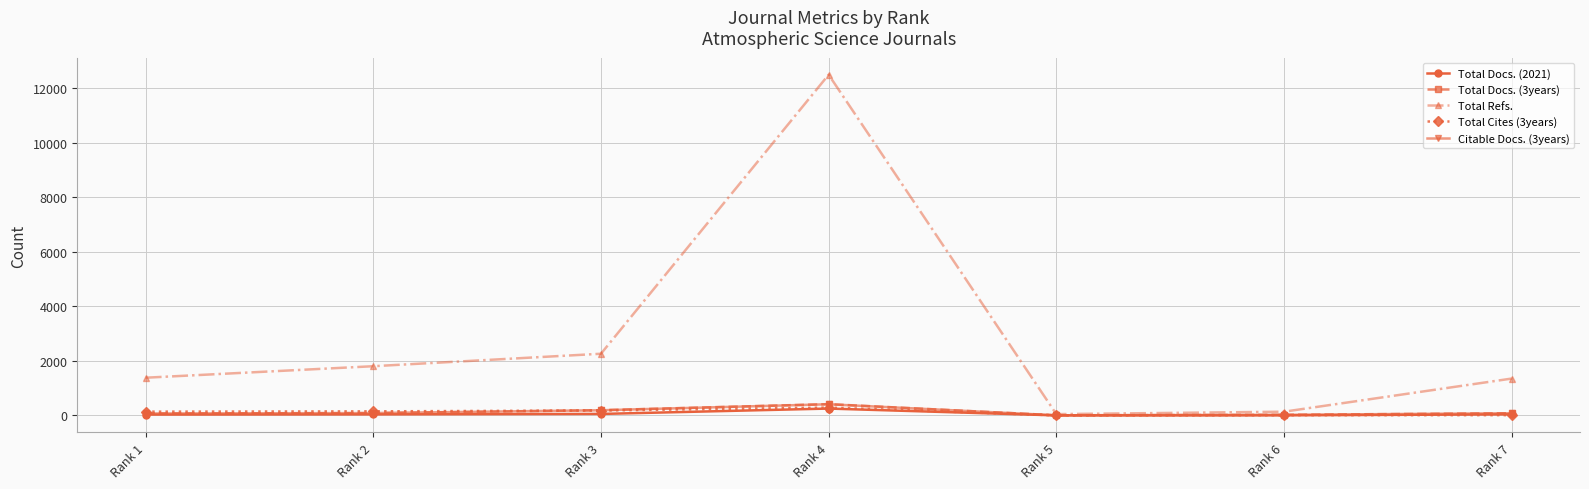

Which series has the largest total across all categories?

Total Refs.